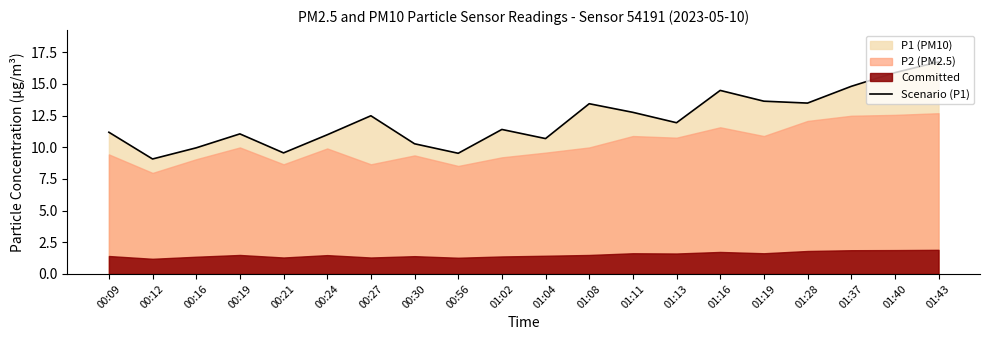

Reading left to right, what are all the values shown in this chart?

11.2	9.1	9.9	11.1	9.6	11.0	12.5	10.3	9.5	11.4	10.7	13.4	12.8	11.9	14.5	13.6	13.5	14.8	15.9	16.7